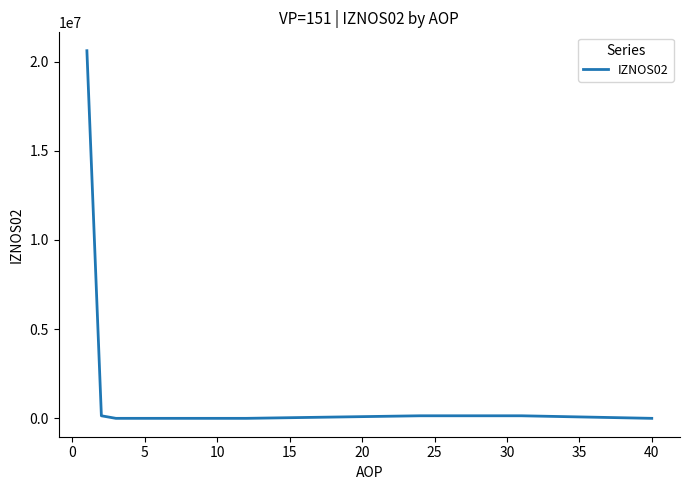

What is the greatest value displayed?

20609377.2